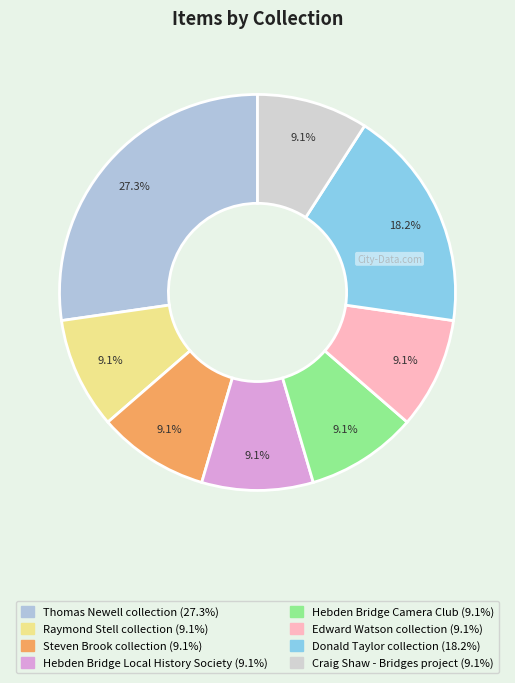

To the nearest percent, what portion does Thomas Newell collection represent?

27%